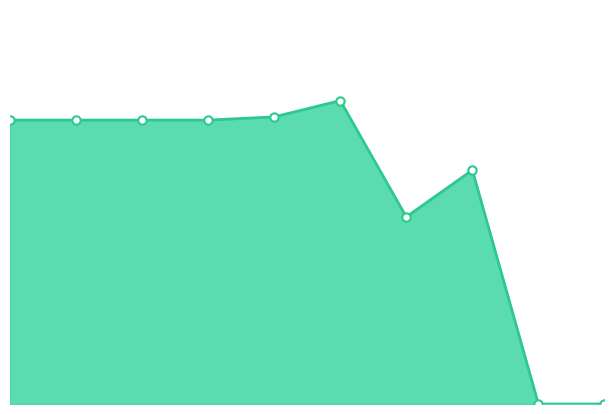

Is this an area chart (filled region under the line)?

Yes